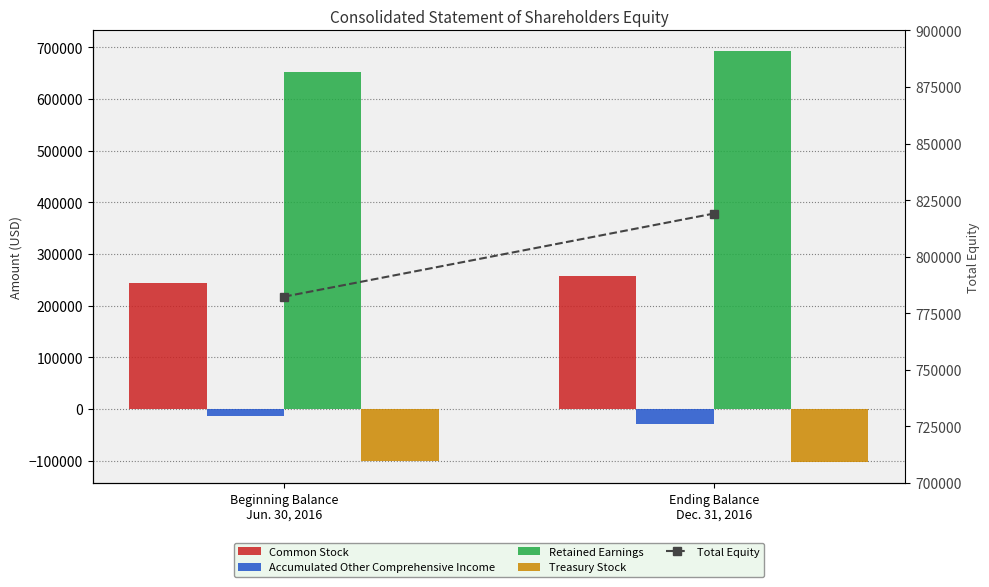

What are all the series names shown in the legend?

Common Stock, Accumulated Other Comprehensive Income, Retained Earnings, Treasury Stock, Total Equity